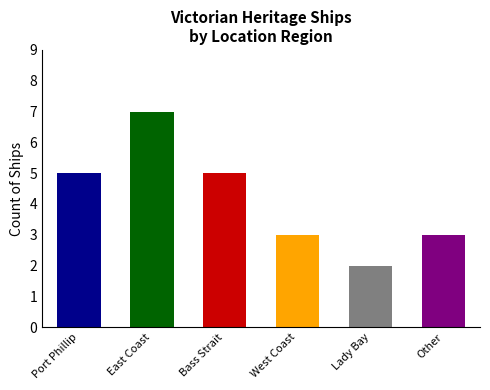

What is the approximate value at Bass Strait?

5